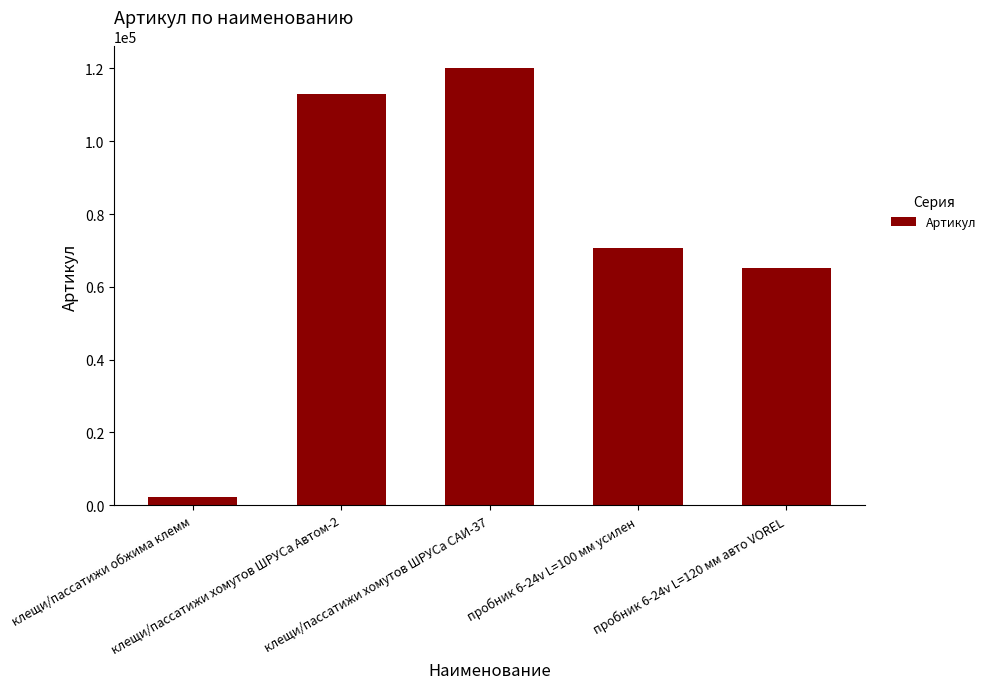

What is the sum of the values at клещи/пассатижи хомутов ШРУСа Автом-2 and клещи/пассатижи хомутов ШРУСа САИ-37?

233130